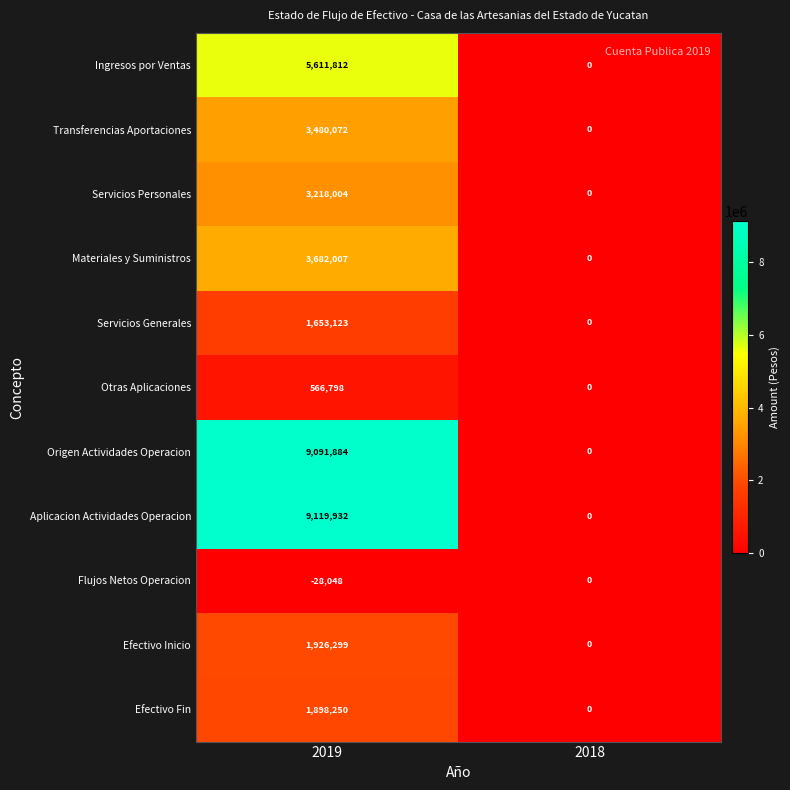

Between 2019 and 2018, which series saw the biggest shift?

Aplicacion Actividades Operacion